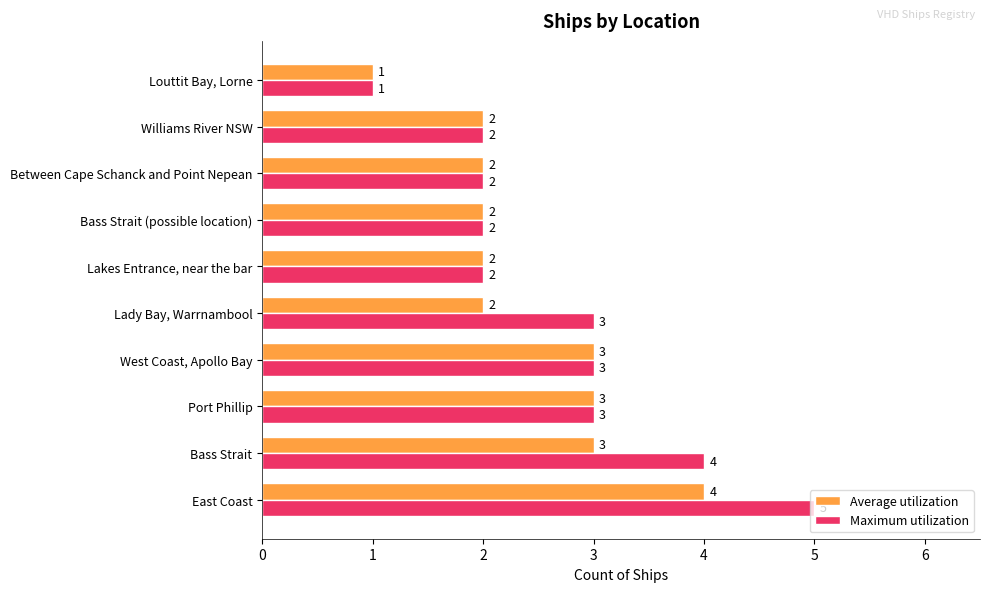

What is the total value across all series at Lady Bay, Warrnambool?

5